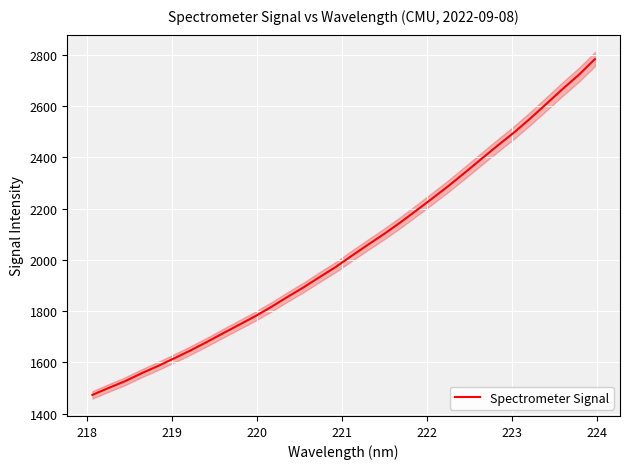

What is the minimum value for Spectrometer Signal?

1473.8